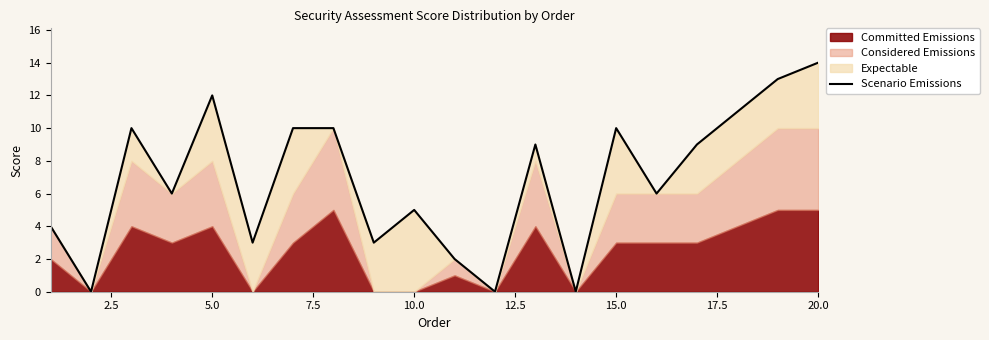

Reading right to left, transcribe all the data shown in this chart.

14	13	11	9	6	10	0	9	0	2	5	3	10	10	3	12	6	10	0	4